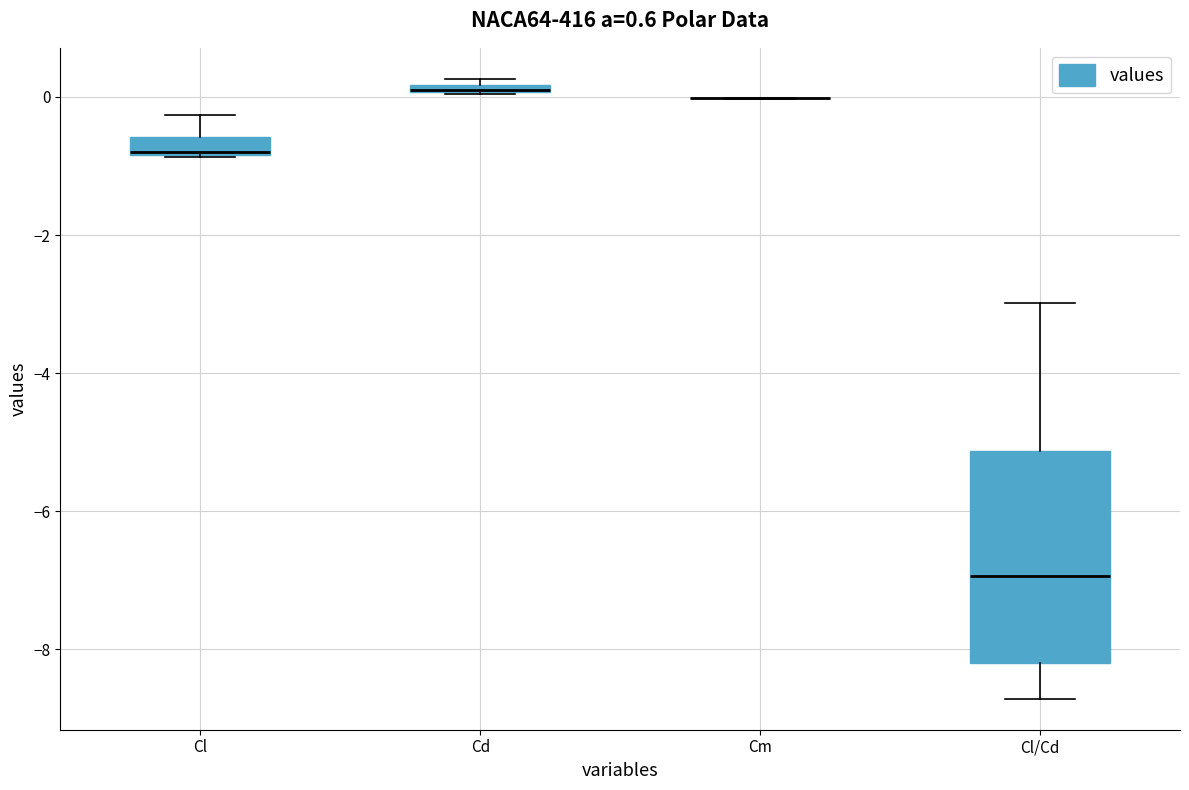

Comparing the boxes themselves (not the whiskers), which one is the tallest?

Cl/Cd